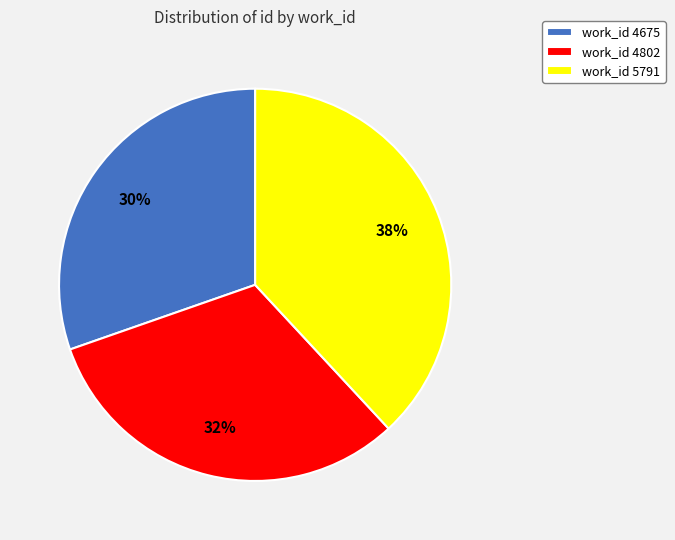

What is the ratio of the value at work_id 4802 to the value at work_id 5791?

0.8